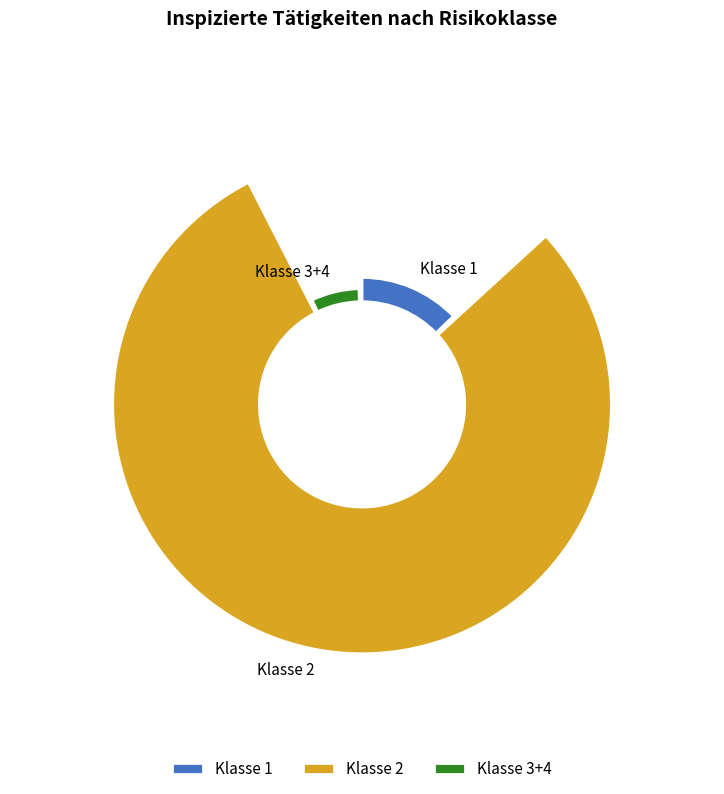

To the nearest percent, what portion does 7 represent?

12%